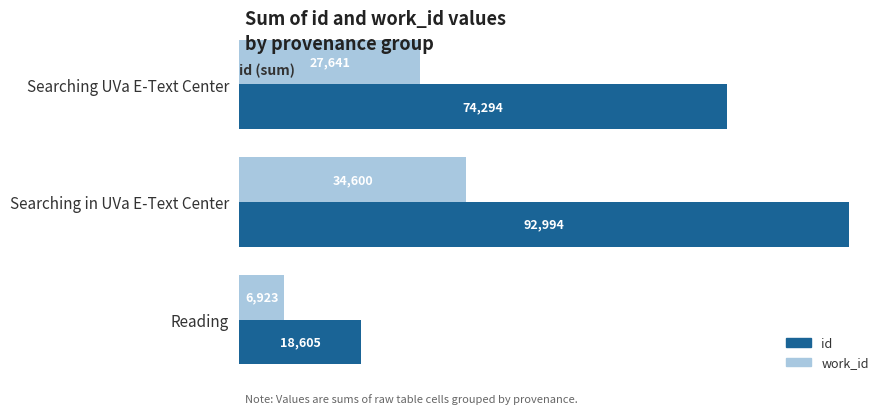

List the labels in order of id value, largest first.

Searching in UVa E-Text Center, Searching UVa E-Text Center, Reading